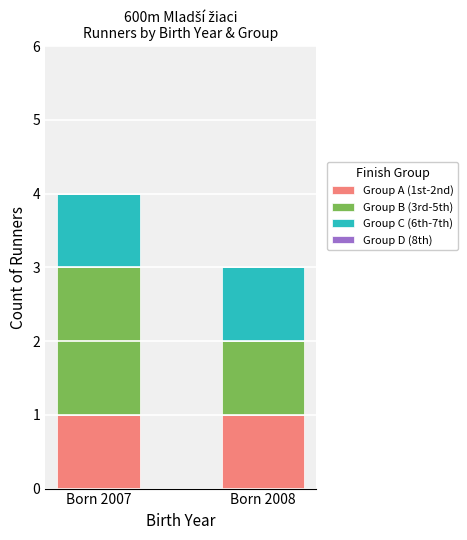

The value of Group A (1st-2nd) at Born 2007 is 2. True or false?

False